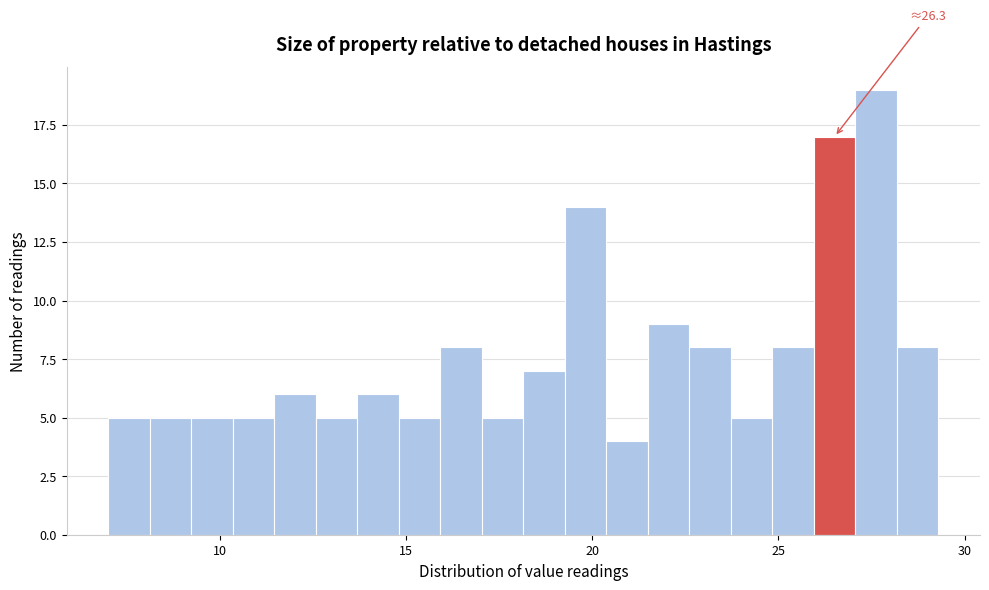

Read against the x-axis, roughly where is the centre of the tallest bar?

27.5